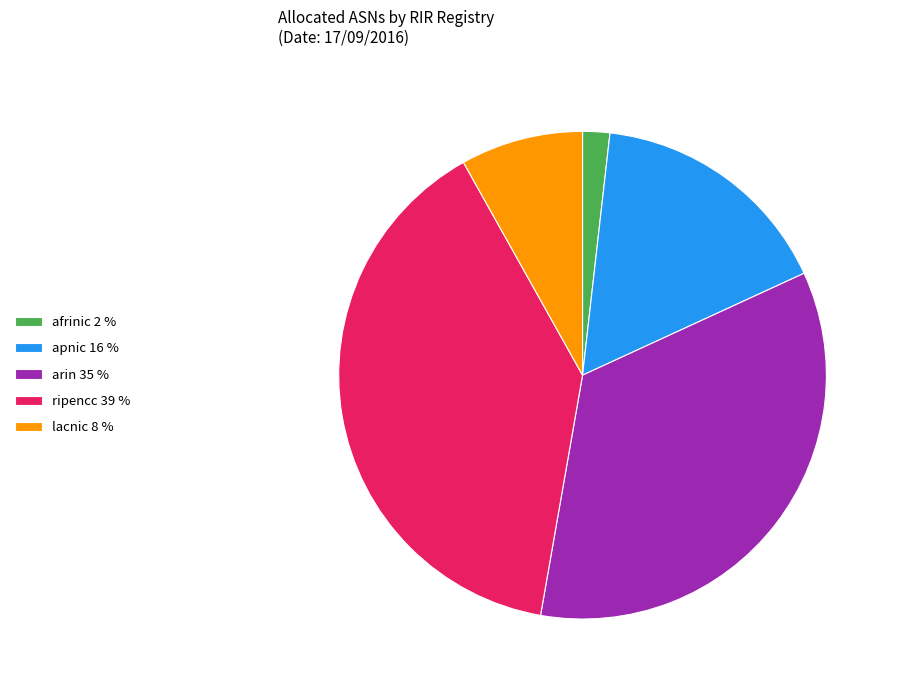

Combined, do lacnic 8 % and arin 35 % account for over 50%?

No